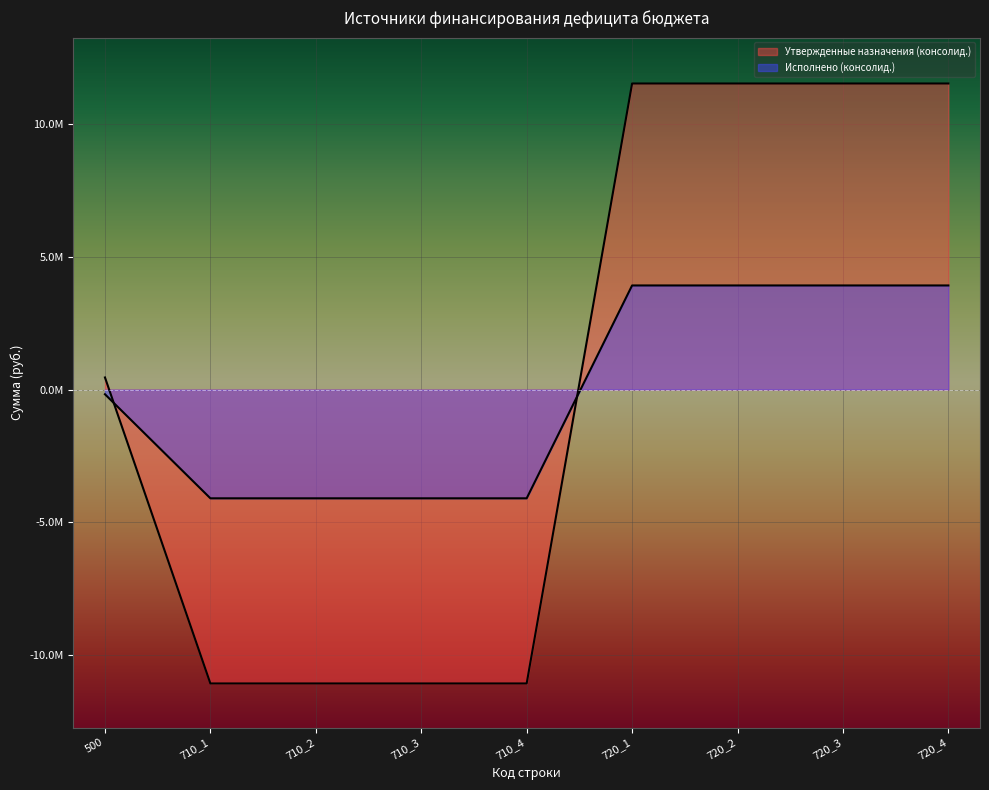

List the series in order of their peak value, highest first.

Утвержденные назначения (консолид.), Исполнено (консолид.)